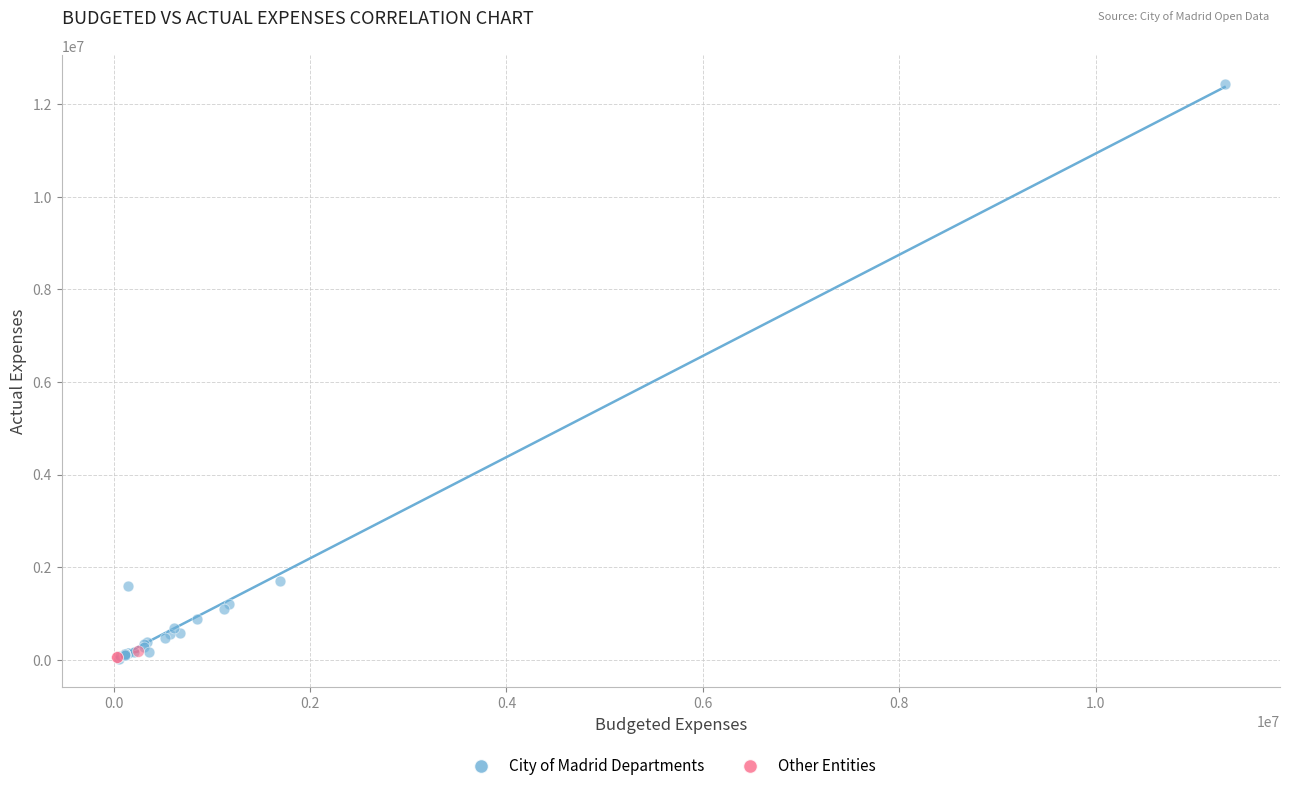

Which series reaches the maximum Y coordinate?

City of Madrid Departments